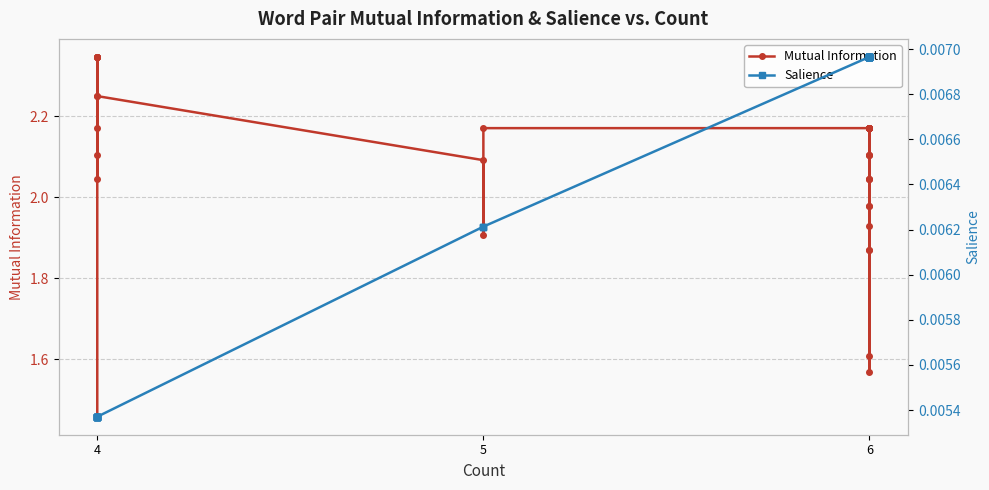

Does the chart have visible grid lines?

Yes